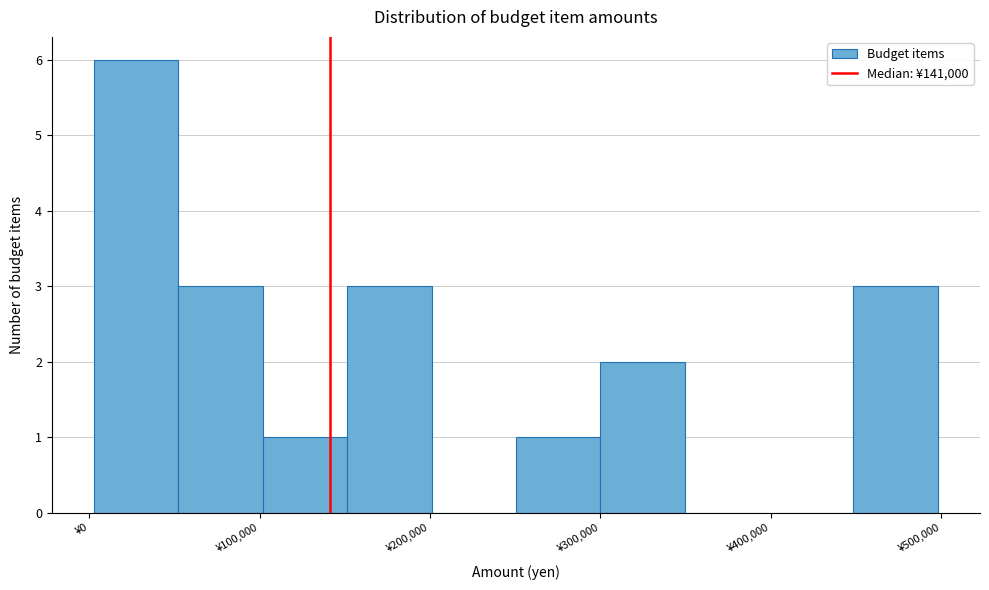

Reading left to right, transcribe this chart: for each bar, give the range it covers on the x-axis and its height. Neither the bar edges nor the heights are printed on the chart, so give them approximately, as read against the axes.

0 to 50000: 6
50000 to 100000: 3
100000 to 150000: 1
150000 to 200000: 3
200000 to 250000: 0
250000 to 300000: 1
300000 to 350000: 2
350000 to 400000: 0
400000 to 450000: 0
450000 to 500000: 3